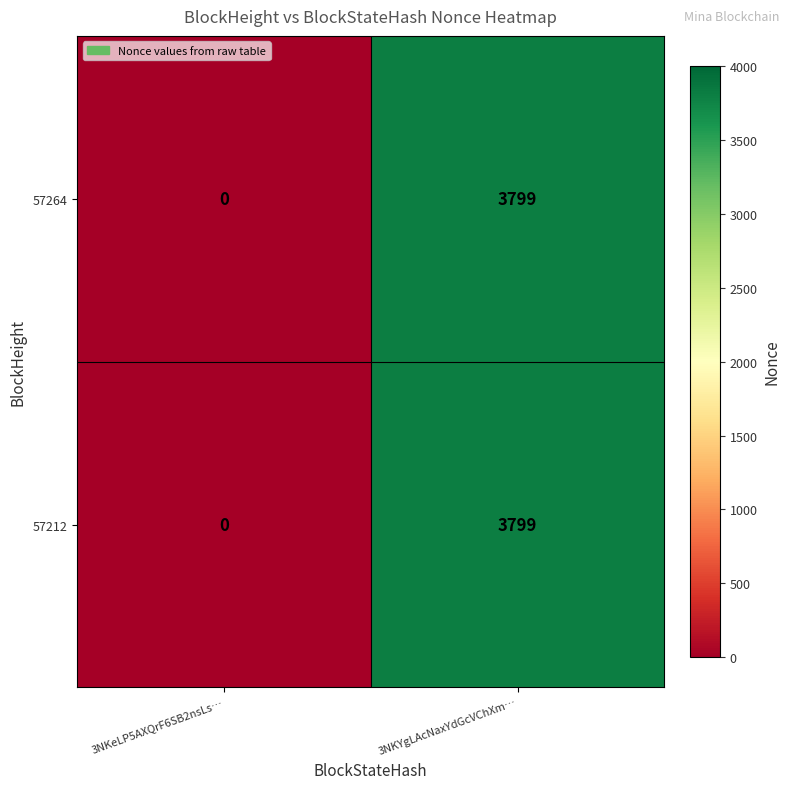

Rank the categories by 57264 value from highest to lowest.

3NKYgLAcNaxYdGcVChXm…, 3NKeLP5AXQrF6SB2nsLs…